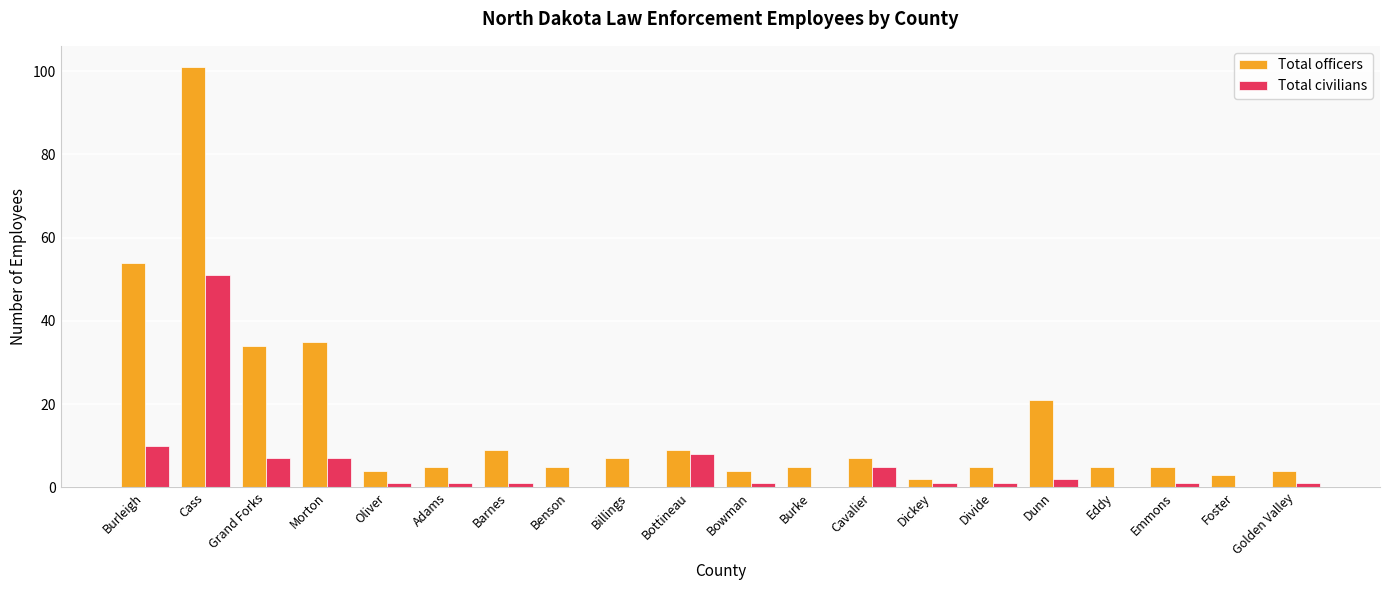

What is the maximum value shown in the chart?

101